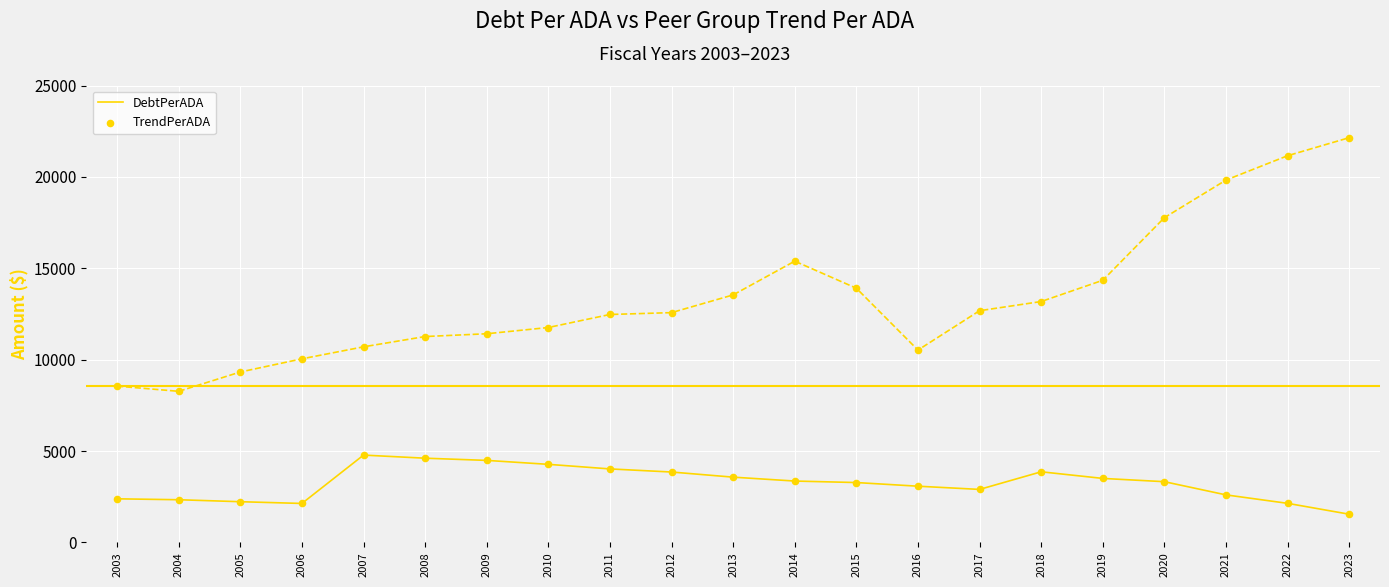

What is the total value across all series at 2016?

13598.3